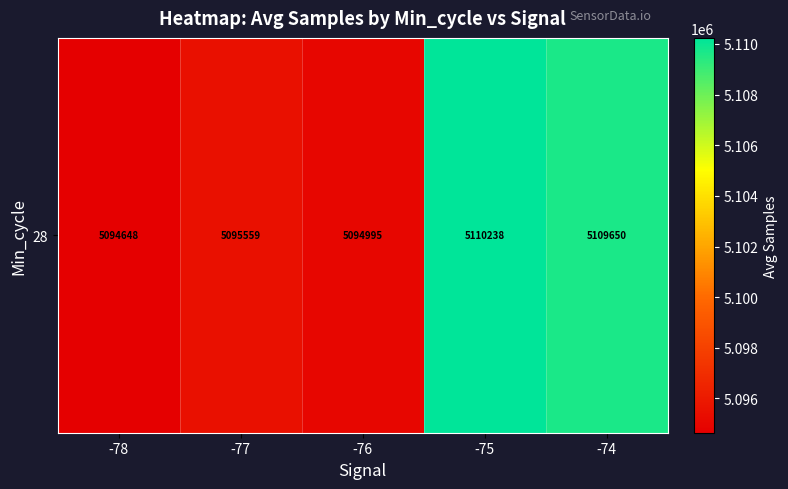

Where does the data first go above 5095559?

-75